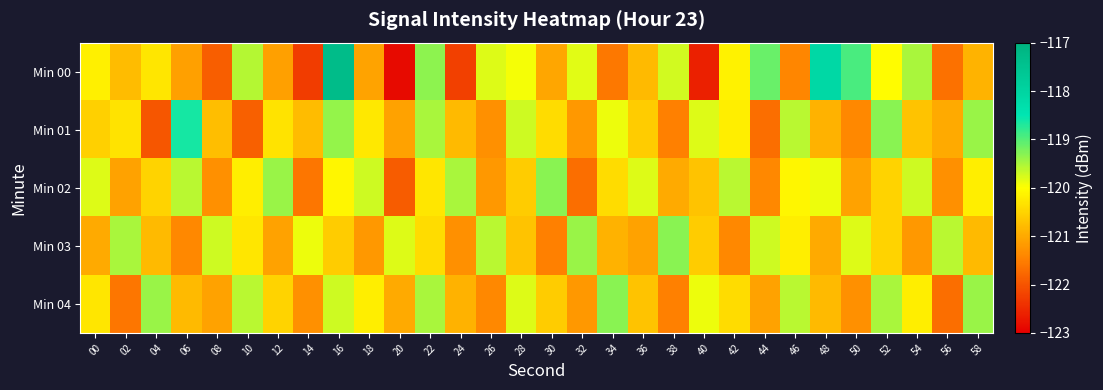

Between 16 and 52, which series saw the biggest shift?

Min 00